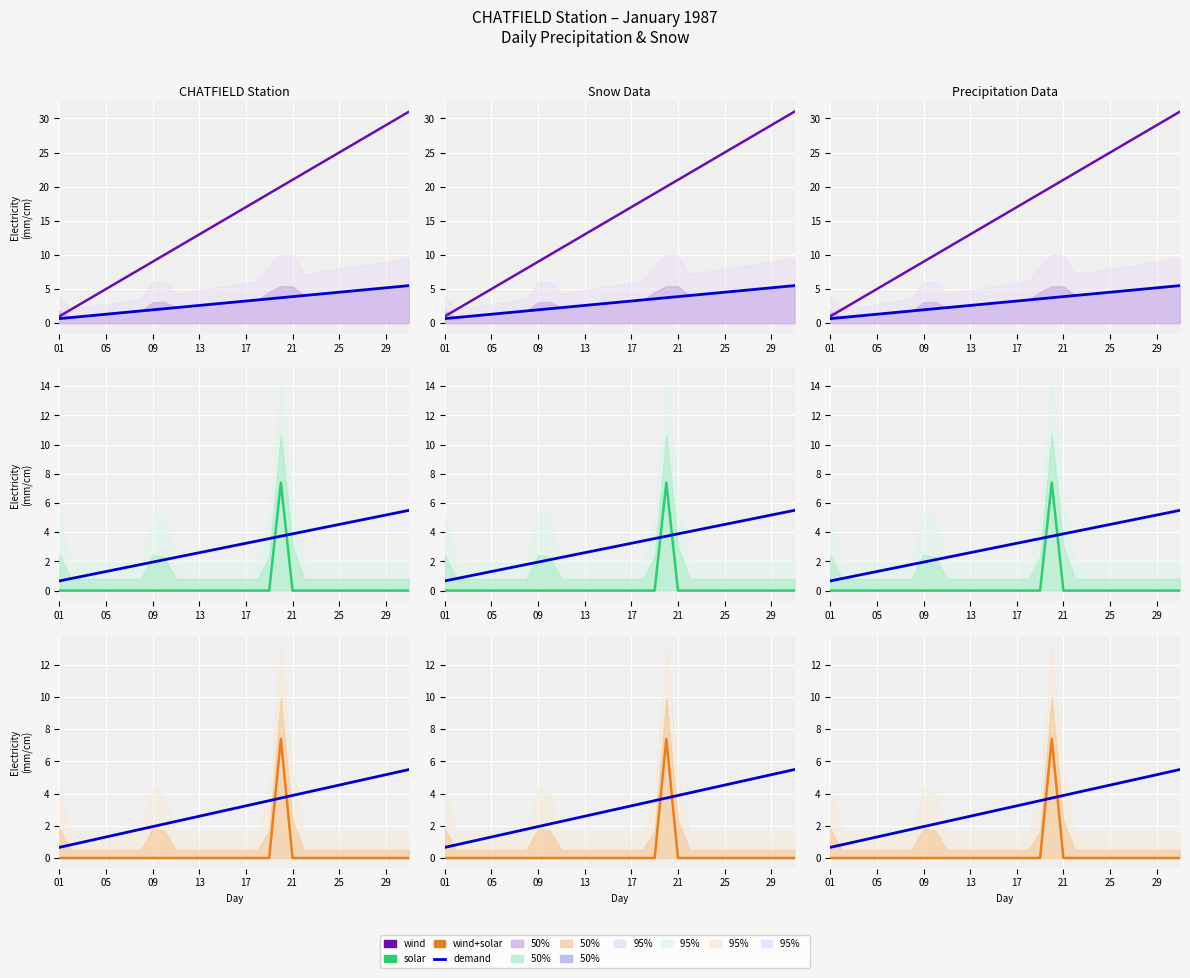

How many data points in wind are above 16?

15